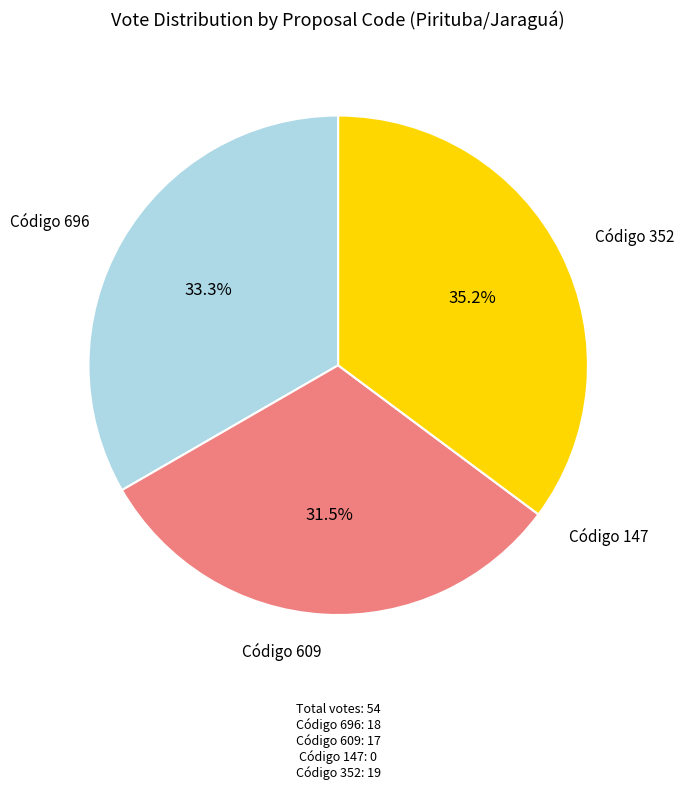

Does any single category account for the majority?

No